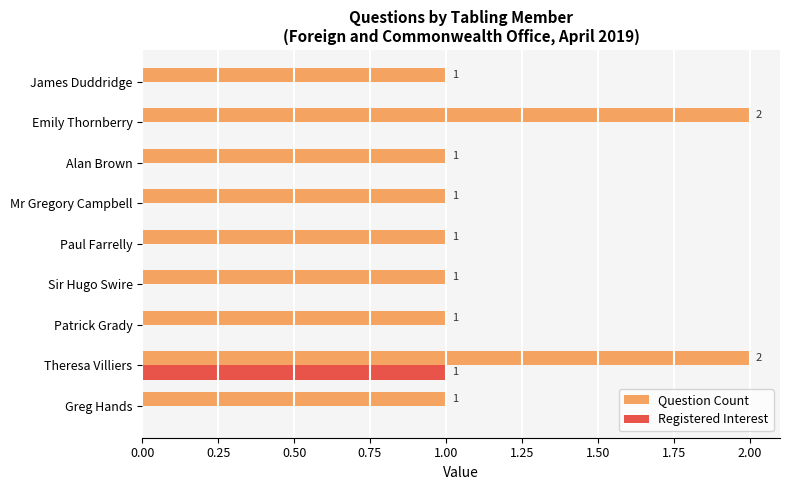

Is it true that Registered Interest equals 1 at Greg Hands?

False